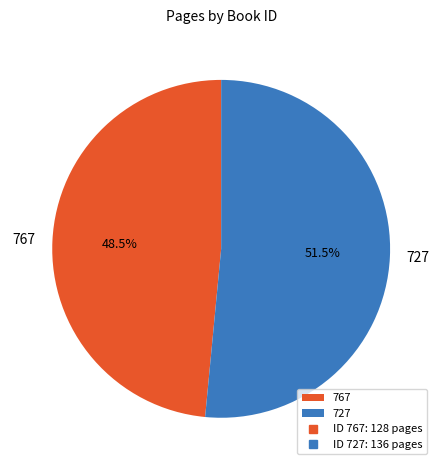

Rank the categories by value from lowest to highest.

767, 727